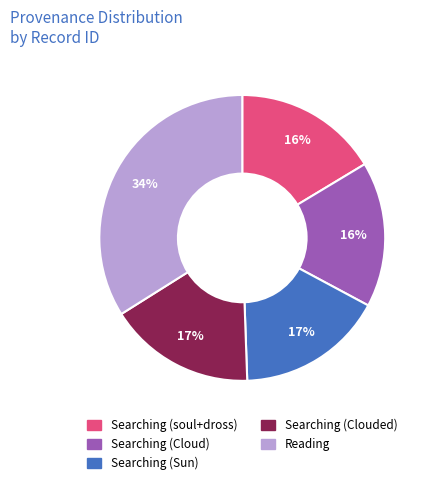

Is there a majority slice in this chart?

No